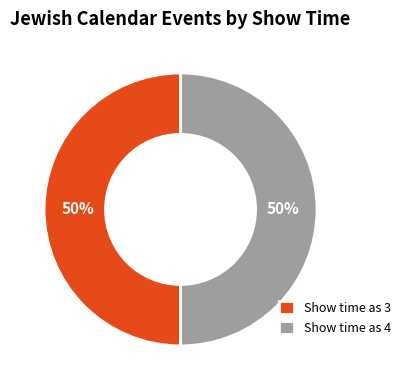

Combined, do Show time as 3 and Show time as 4 account for over 50%?

Yes